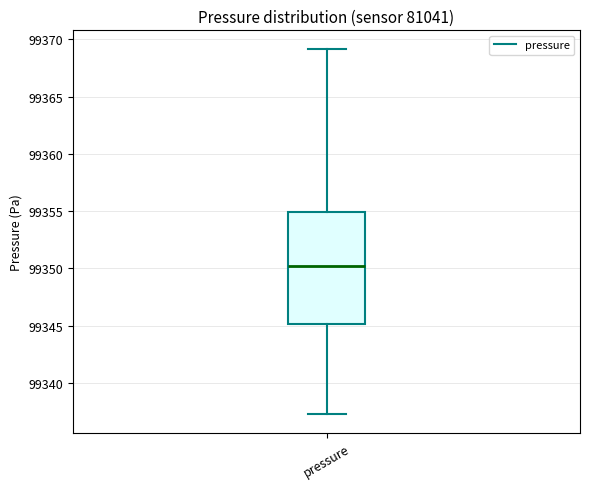

Transcribe this box plot: give where the median line is, the range the box spans, and where the two whiskers end, as read against the y-axis. The values are not printed on the chart, so give them approximately, as read against the axis.

median 99350.5, box 99345.0 to 99355.0, whiskers 99337.5 to 99369.0